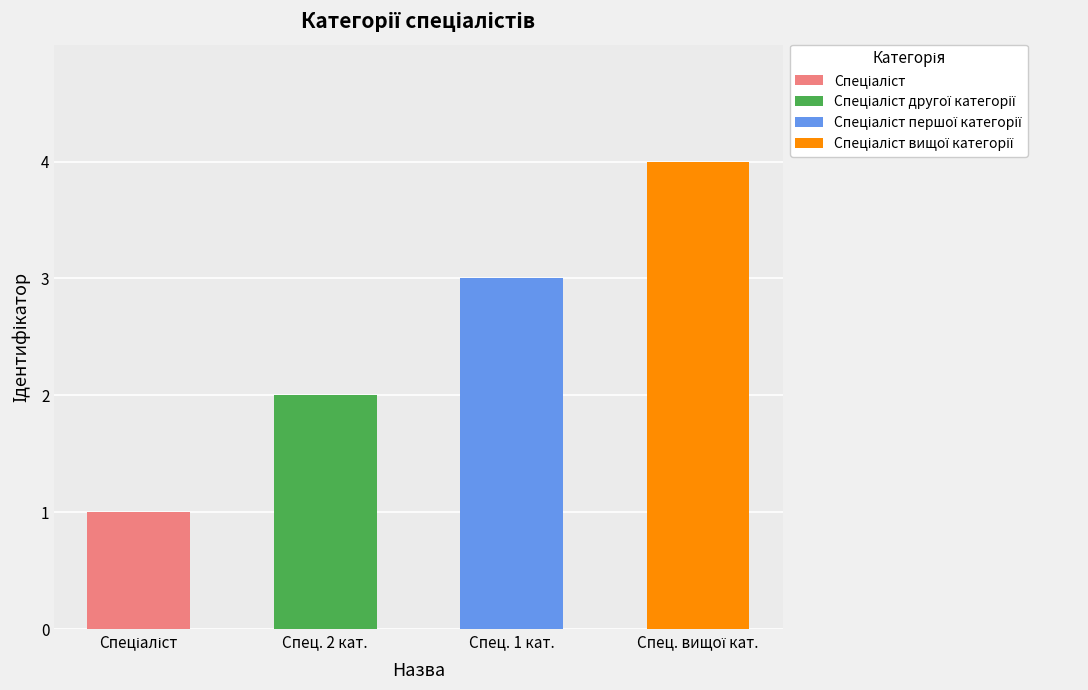

What is the label of the 2nd bar from the right?

Спеціаліст першої категорії